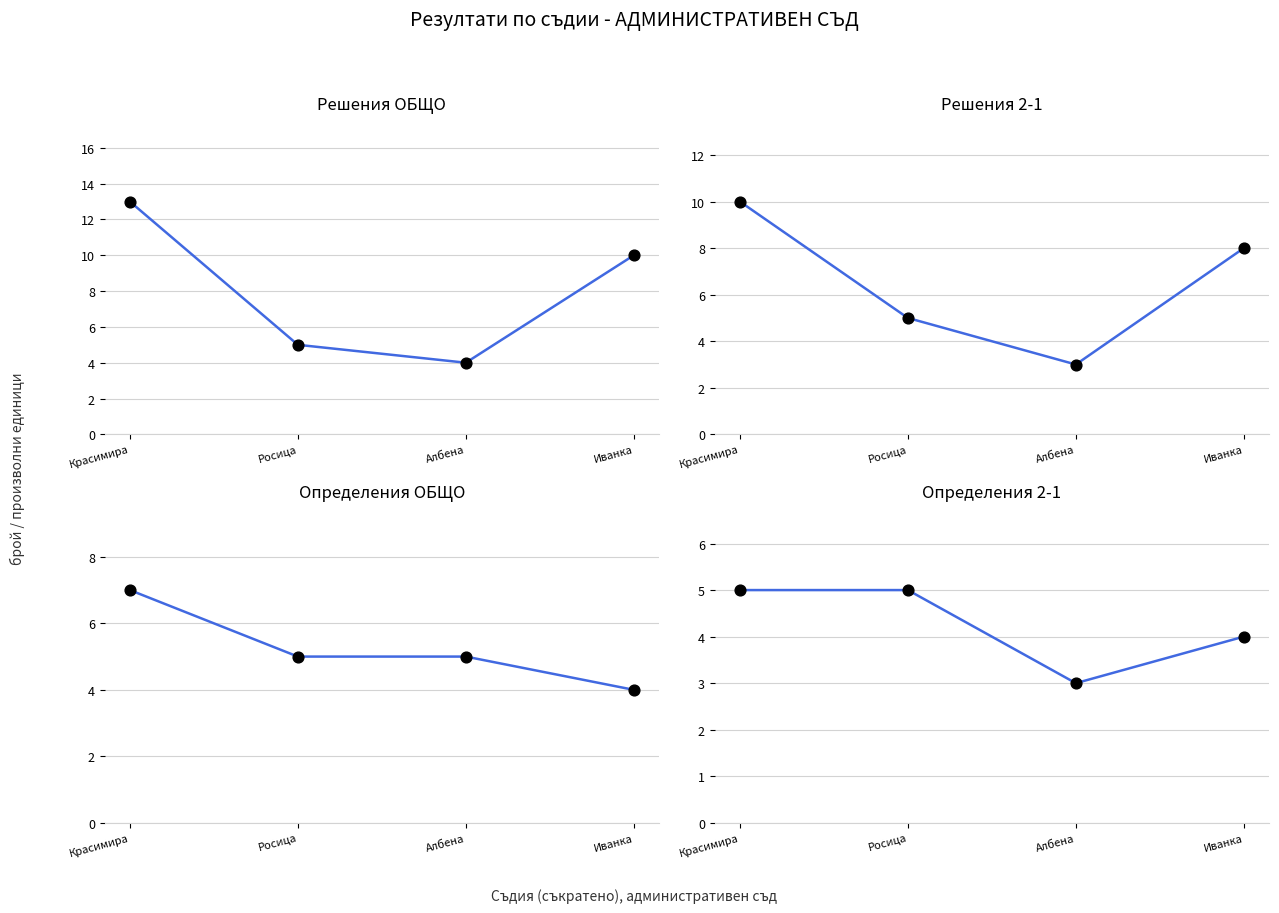

What are all the series names shown in the legend?

решения_общо, решения_2_1, определения_общо, определения_2_1